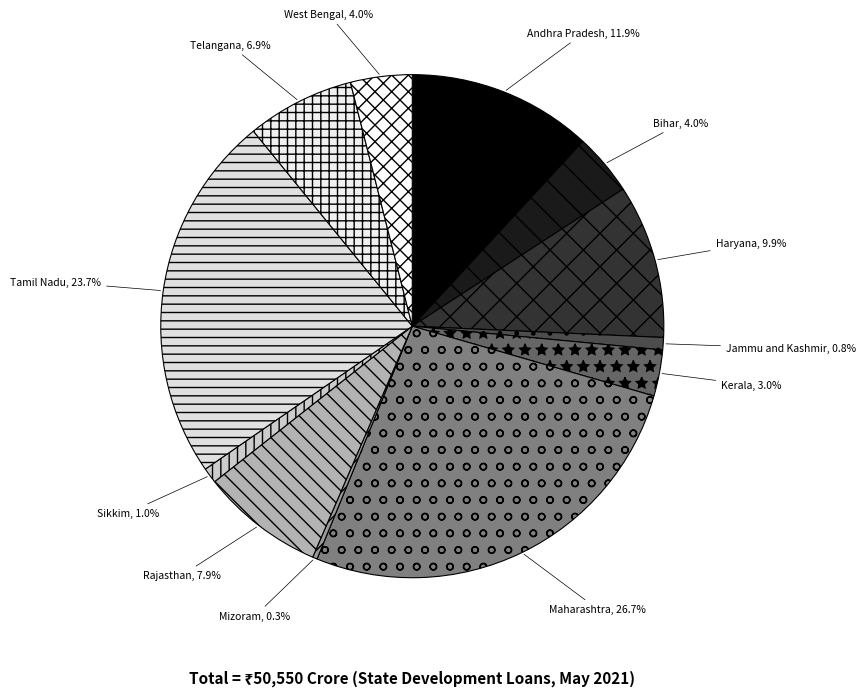

How many segments does this pie chart have?

12